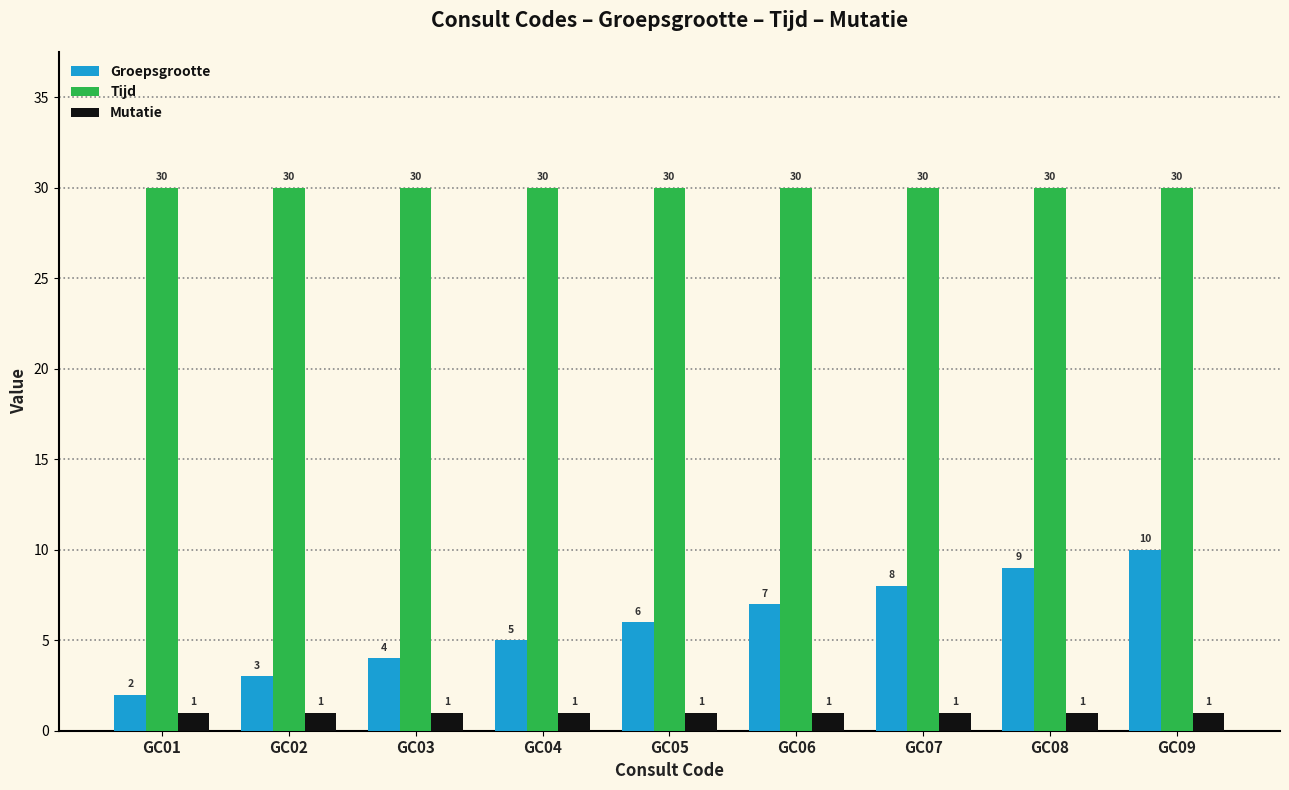

Does the chart contain any negative values?

No